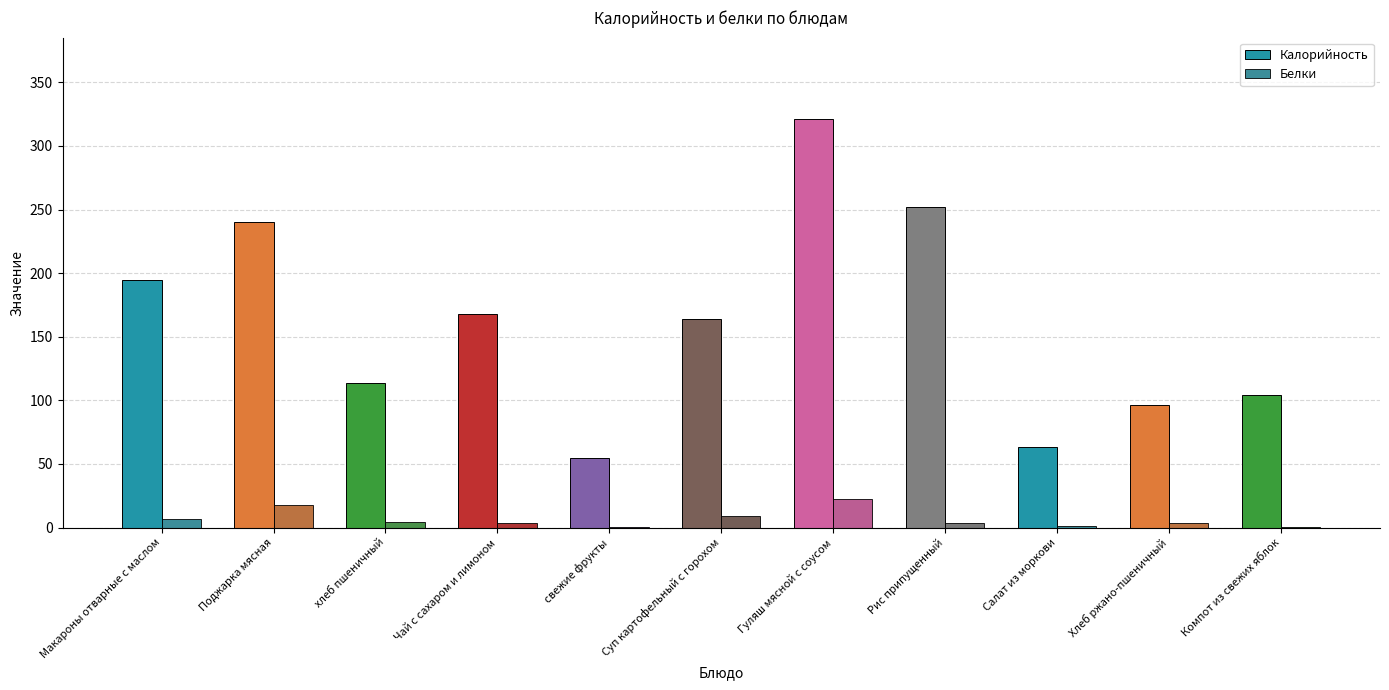

At which label is Калорийность closest to 188?

Макароны отварные с маслом